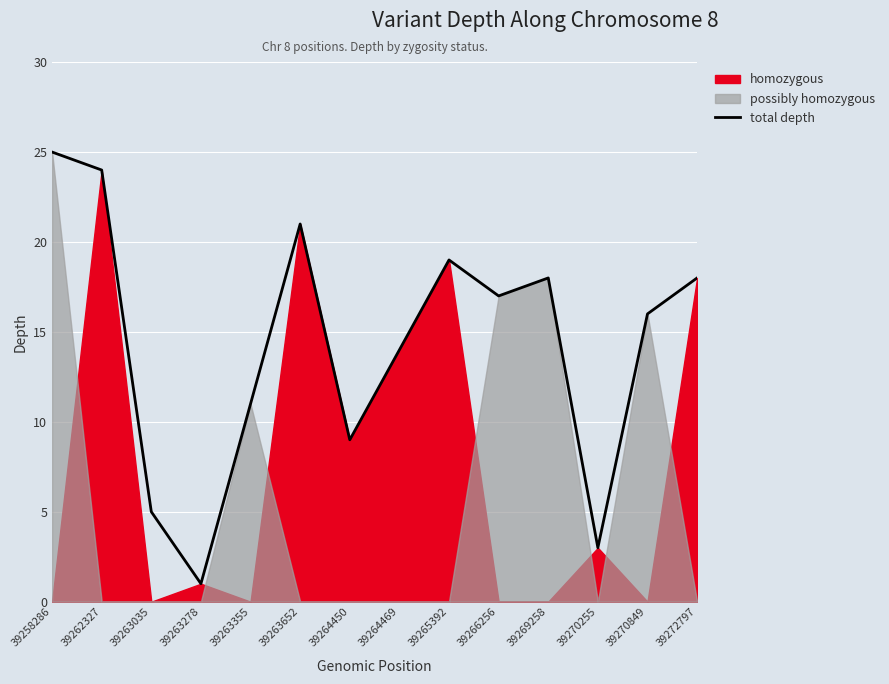

Where is the data nearest to the value 13?

39264469